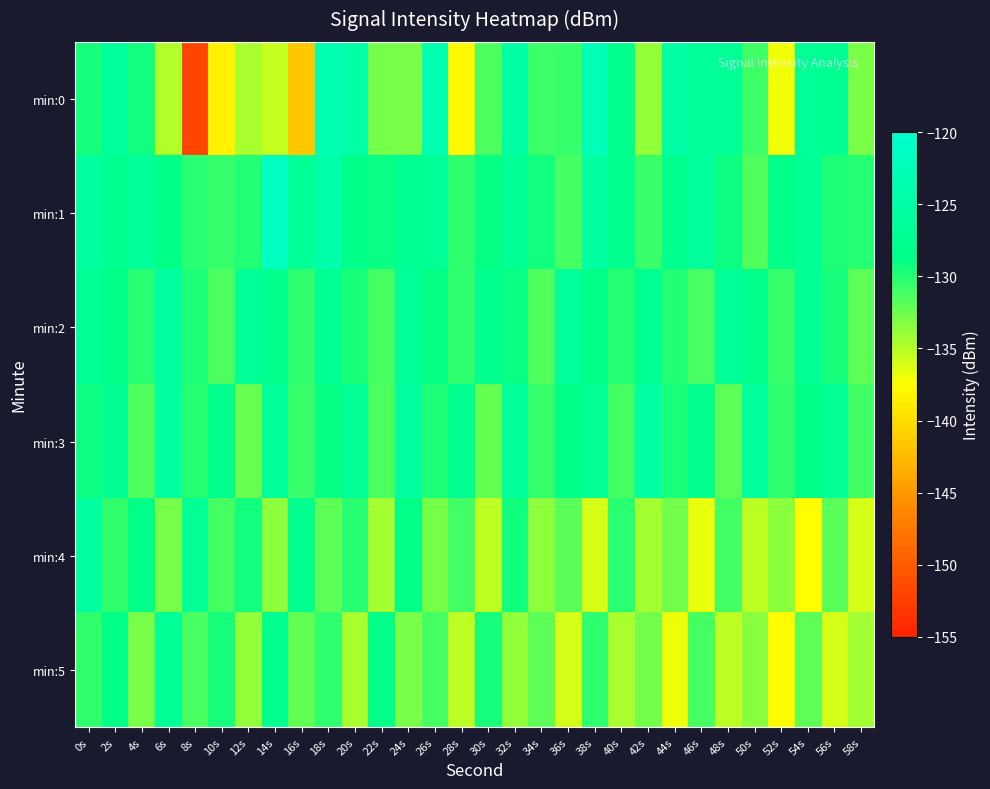

Reading left to right, transcribe all the data shown in this chart.

min:0: 0s=-129.5	2s=-126.1	4s=-129.4	6s=-134.9	8s=-151.8	10s=-138.6	12s=-134.6	14s=-135.6	16s=-141.6	18s=-123.1	20s=-124.8	22s=-132.8	24s=-132.9	26s=-123.4	28s=-138.0	30s=-131.4	32s=-125.2	34s=-130.9	36s=-130.6	38s=-122.6	40s=-128.2	42s=-133.7	44s=-125.0	46s=-126.6	48s=-126.9	50s=-130.8	52s=-137.0	54s=-126.9	56s=-127.3	58s=-132.9
min:1: 0s=-125.8	2s=-127.7	4s=-126.7	6s=-128.9	8s=-130.2	10s=-130.6	12s=-130.0	14s=-121.6	16s=-127.0	18s=-124.4	20s=-128.5	22s=-129.1	24s=-127.3	26s=-126.8	28s=-130.5	30s=-128.9	32s=-127.1	34s=-129.4	36s=-131.2	38s=-125.6	40s=-128.3	42s=-130.7	44s=-127.8	46s=-126.4	48s=-129.2	50s=-131.5	52s=-128.6	54s=-127.2	56s=-129.8	58s=-130.1
min:2: 0s=-127.0	2s=-128.5	4s=-130.2	6s=-125.6	8s=-129.8	10s=-131.4	12s=-126.9	14s=-128.1	16s=-130.5	18s=-127.3	20s=-129.7	22s=-131.1	24s=-126.5	26s=-128.9	28s=-130.3	30s=-127.7	32s=-129.1	34s=-131.5	36s=-126.3	38s=-128.7	40s=-130.1	42s=-127.5	44s=-129.9	46s=-131.3	48s=-126.7	50s=-128.3	52s=-130.7	54s=-127.1	56s=-129.5	58s=-131.9
min:3: 0s=-129.2	2s=-127.4	4s=-131.6	6s=-125.8	8s=-130.0	10s=-128.2	12s=-132.4	14s=-126.6	16s=-130.8	18s=-129.0	20s=-127.2	22s=-131.4	24s=-125.6	26s=-129.8	28s=-128.0	30s=-132.2	32s=-126.4	34s=-130.6	36s=-128.8	38s=-127.0	40s=-131.2	42s=-125.4	44s=-129.6	46s=-127.8	48s=-132.0	50s=-126.2	52s=-130.4	54s=-128.6	56s=-126.8	58s=-131.0
min:4: 0s=-126.0	2s=-130.4	4s=-128.6	6s=-132.8	8s=-127.0	10s=-131.2	12s=-129.4	14s=-133.6	16s=-127.8	18s=-132.0	20s=-130.2	22s=-134.4	24s=-128.6	26s=-132.8	28s=-131.0	30s=-135.2	32s=-129.4	34s=-133.6	36s=-131.8	38s=-136.0	40s=-130.2	42s=-134.4	44s=-132.6	46s=-136.8	48s=-131.0	50s=-135.2	52s=-133.4	54s=-137.6	56s=-131.8	58s=-136.0
min:5: 0s=-130.5	2s=-128.7	4s=-132.9	6s=-127.1	8s=-131.3	10s=-129.5	12s=-133.7	14s=-127.9	16s=-132.1	18s=-130.3	20s=-134.5	22s=-128.7	24s=-132.9	26s=-131.1	28s=-135.3	30s=-129.5	32s=-133.7	34s=-131.9	36s=-136.1	38s=-130.3	40s=-134.5	42s=-132.7	44s=-136.9	46s=-131.1	48s=-135.3	50s=-133.5	52s=-137.7	54s=-131.9	56s=-136.1	58s=-134.3